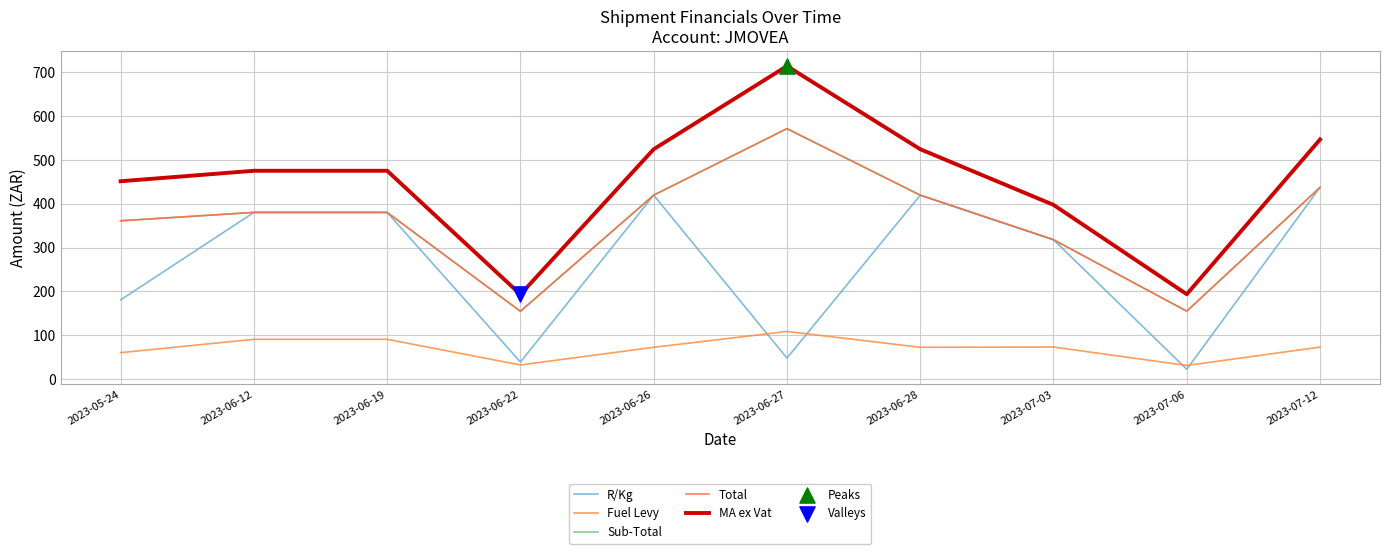

Is the value of Total at 2023-06-22 greater than the value of R/Kg at 2023-07-03?

No